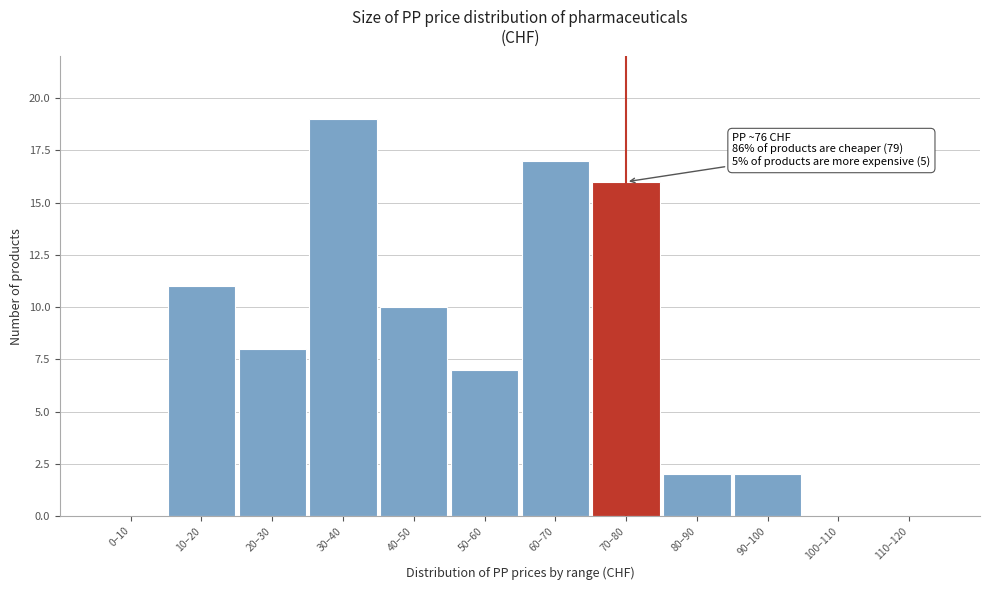

Reading left to right, transcribe all the data shown in this chart.

0–10=0	10–20=11	20–30=8	30–40=19	40–50=10	50–60=7	60–70=17	70–80=16	80–90=2	90–100=2	100–110=0	110–120=0